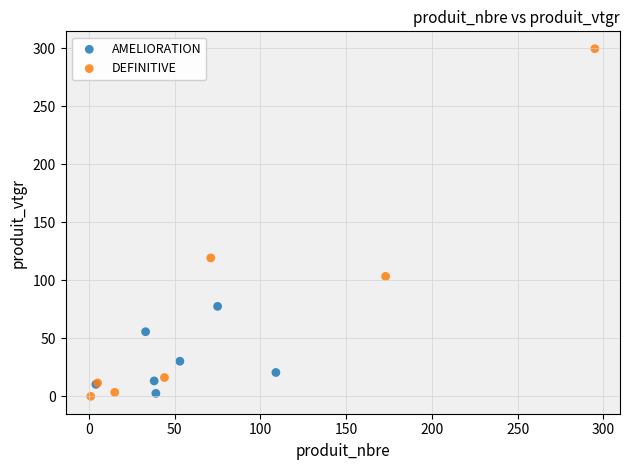

Which series has the widest spread of Y values?

DEFINITIVE